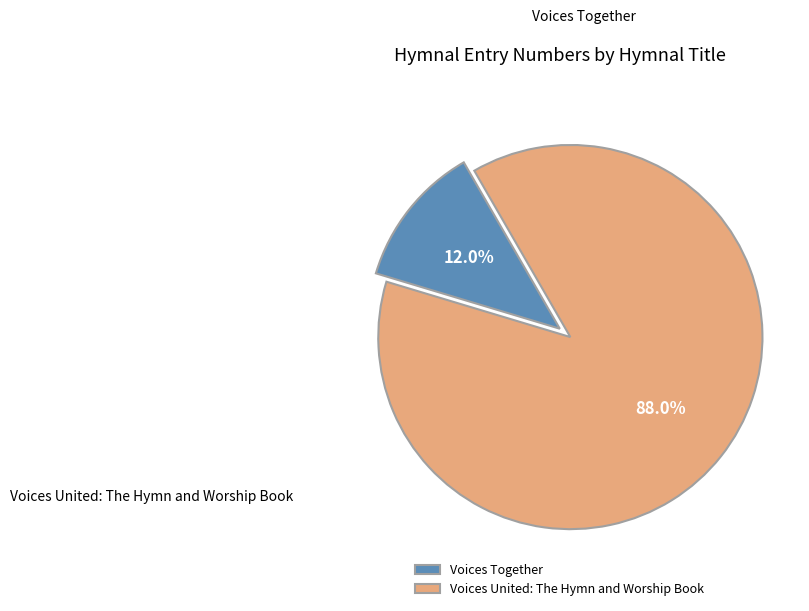

To the nearest percent, what portion does Voices United: The Hymn and Worship Book represent?

88%